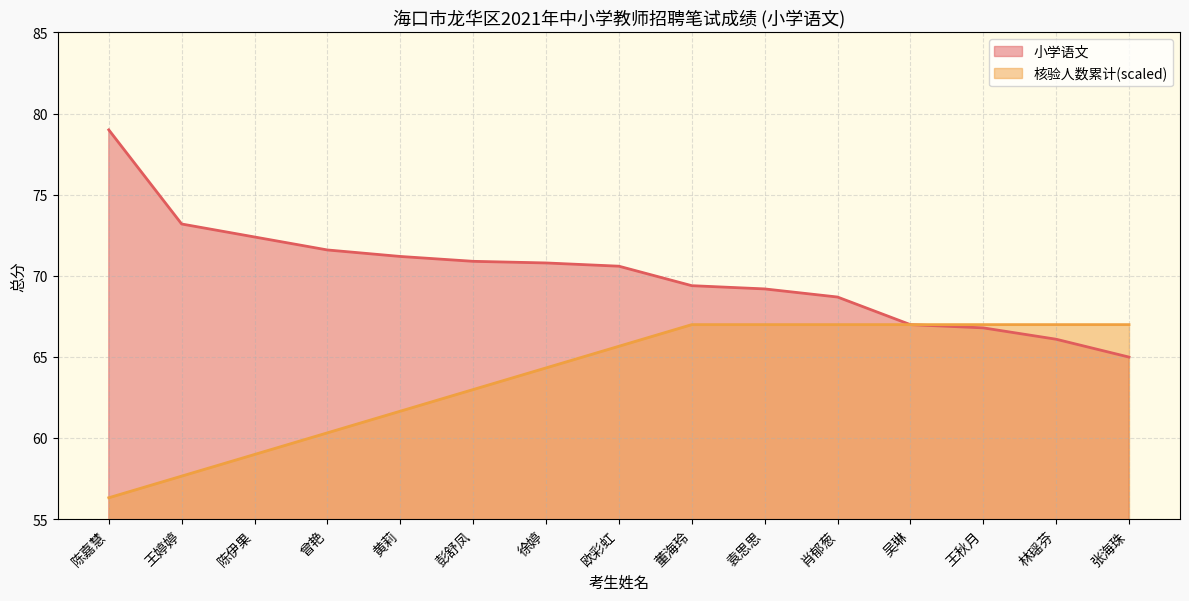

Rank the series by their maximum value, from highest to lowest.

小学语文, 核验人数累计(scaled)